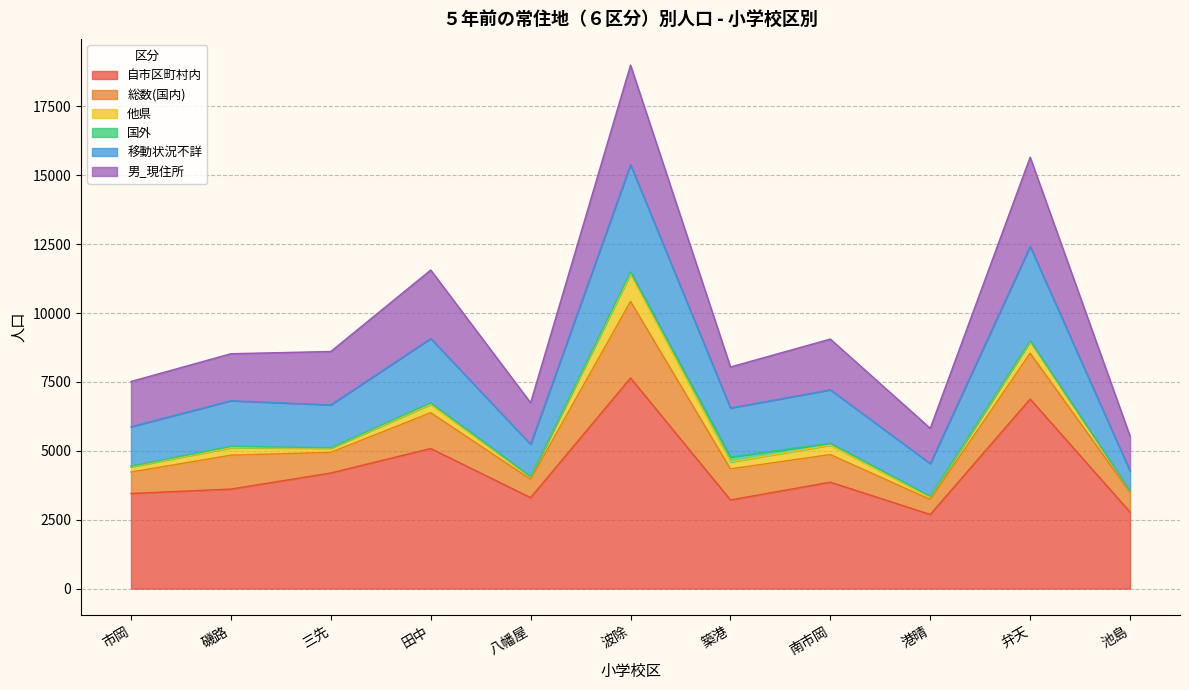

At which category is the sum across all series the highest?

波除